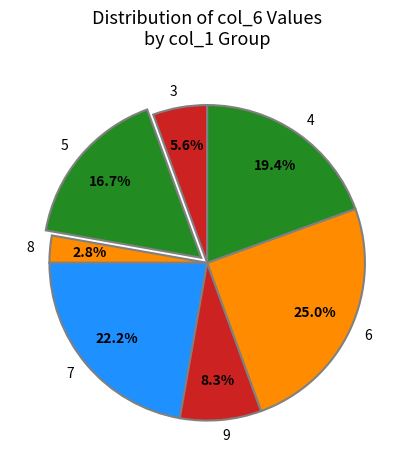

How much of the chart is everything except 8?

97.2%